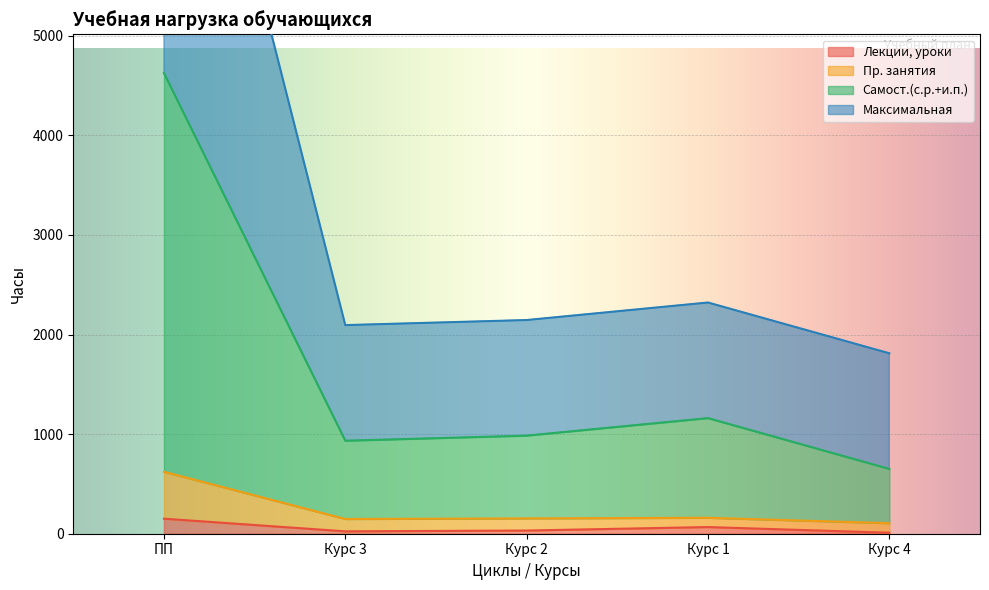

True or false: Максимальная and Лекции, уроки intersect in this chart.

False